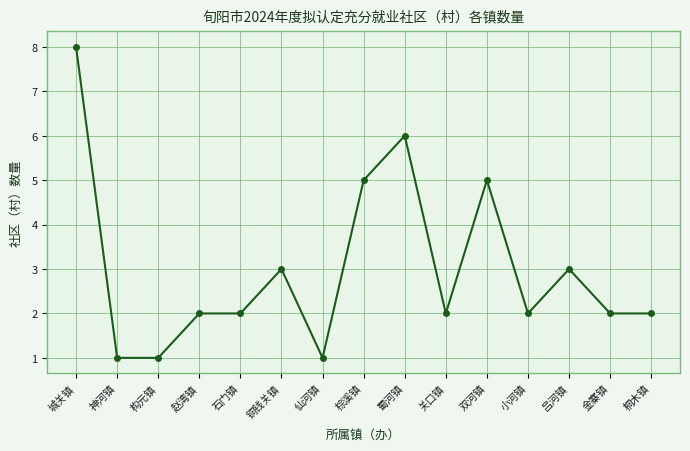

How many values are between 2 and 5?

10